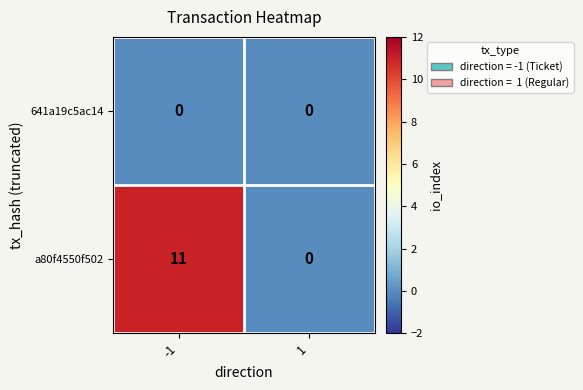

What is the highest value of the a80f4550f502 series?

11